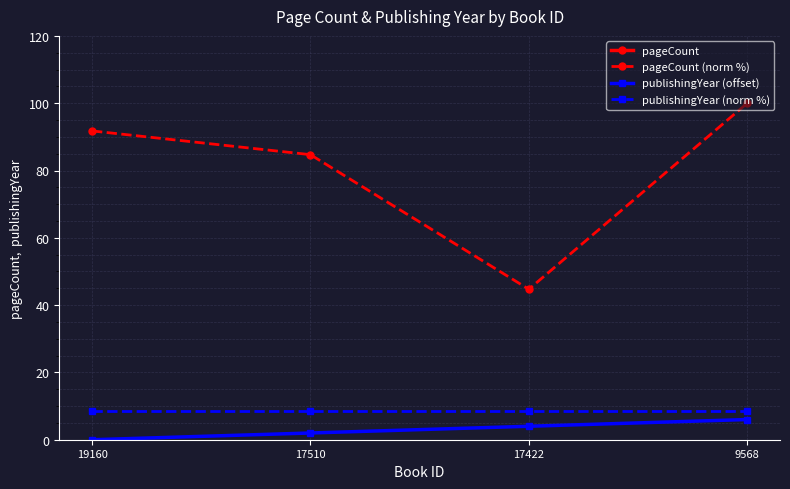

Rank the series at 17422 from lowest to highest value.

publishingYear (offset), publishingYear (norm %), pageCount (norm %), pageCount